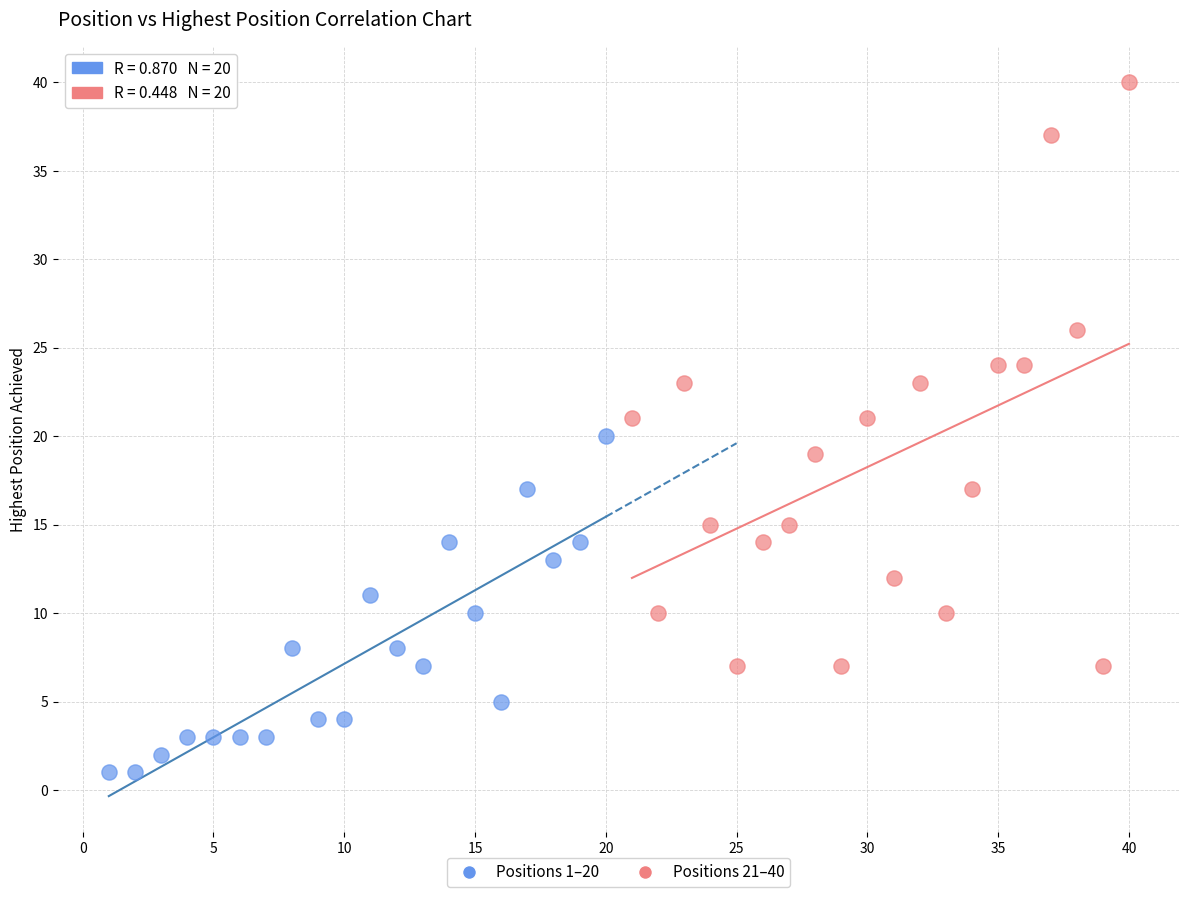

Which series contains the highest Y value?

Positions 21–40